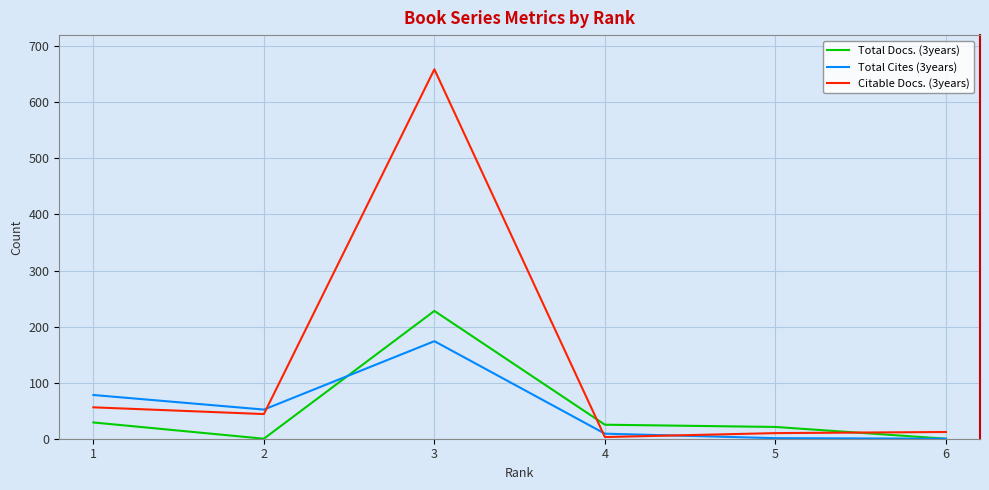

What is the sum of the Total Cites (3years) values at 2 and 5?

53